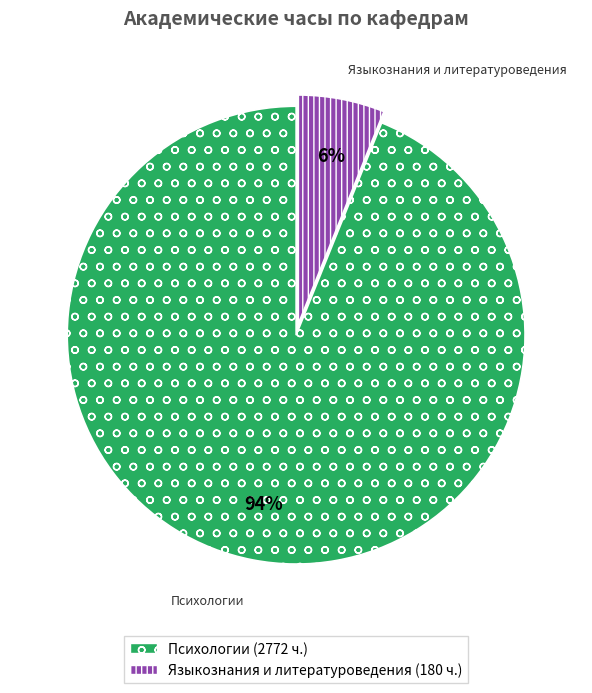

To the nearest percent, what is the average slice percentage?

50%